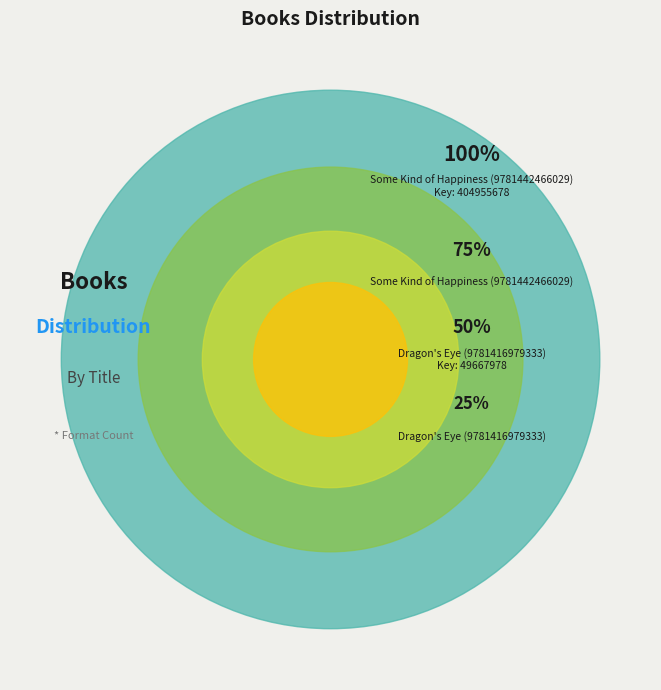

What portion of the pie excludes Some Kind of Happiness (9781442466029)?

10.9%